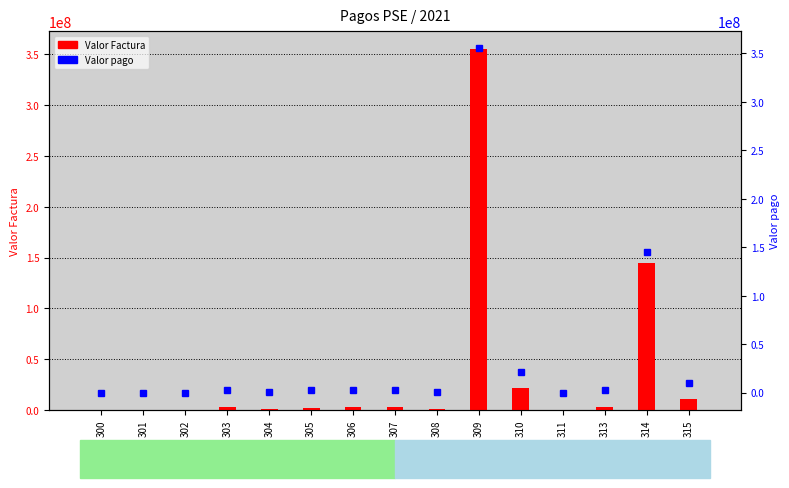

What is the value of the Valor Factura bar at the 14th from the left?

145038058